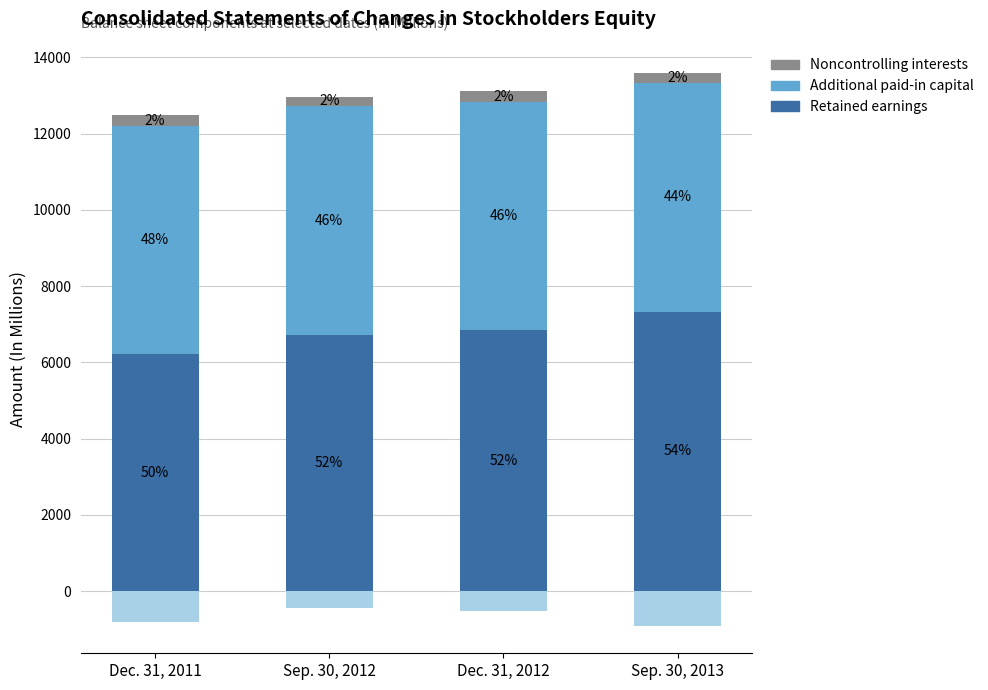

At how many categories does at least one series exceed 2319?

4